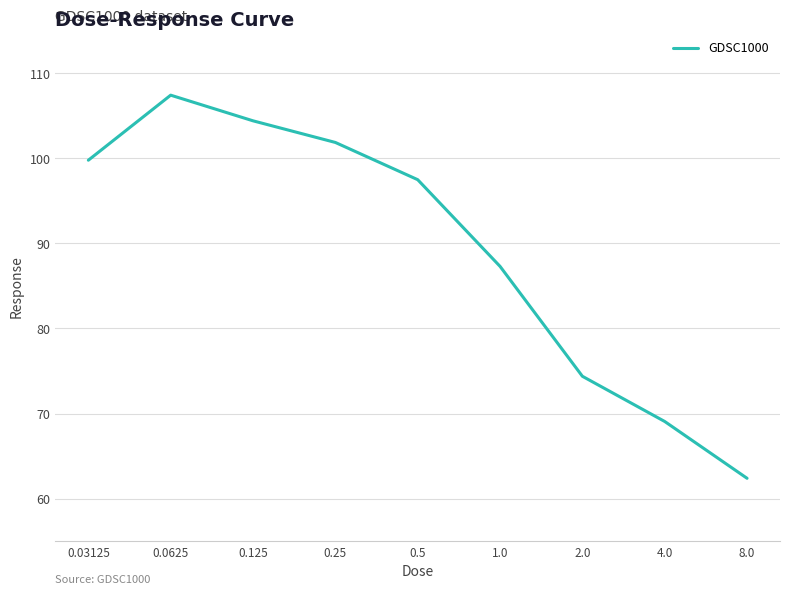

What is the smallest value displayed?

62.4